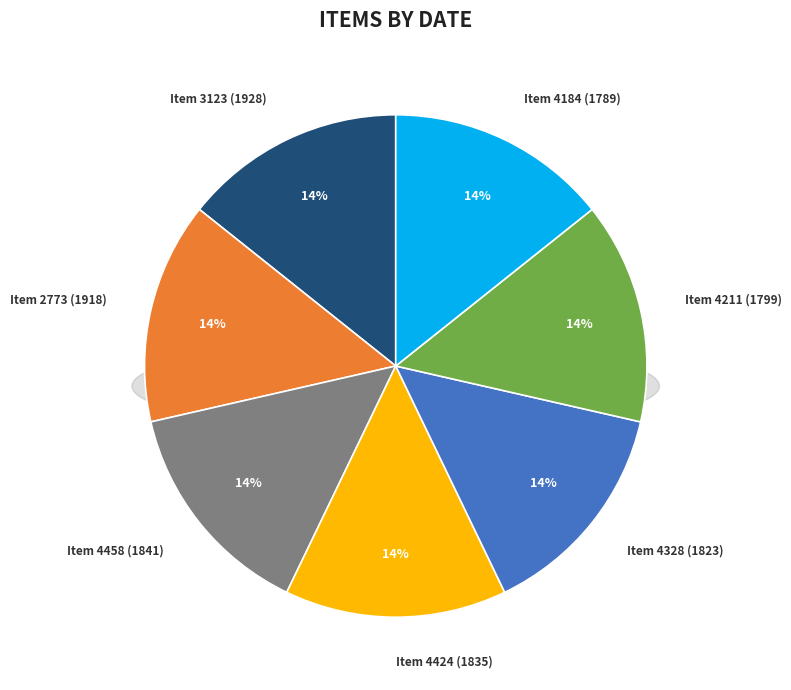

Is Item 2773 (1918) the majority of the pie?

No